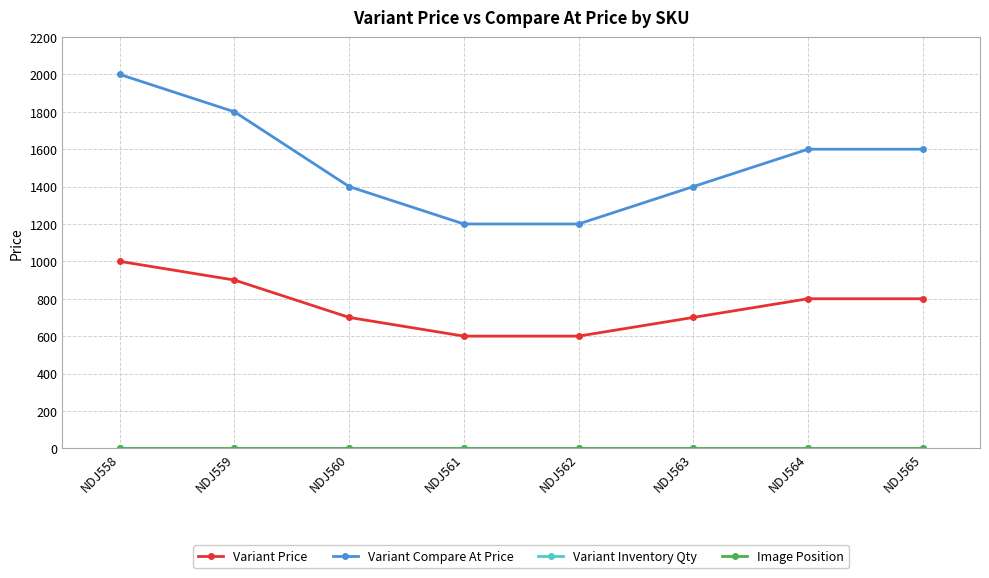

What is the spread (max minus min) of values at NDJ558?

1999